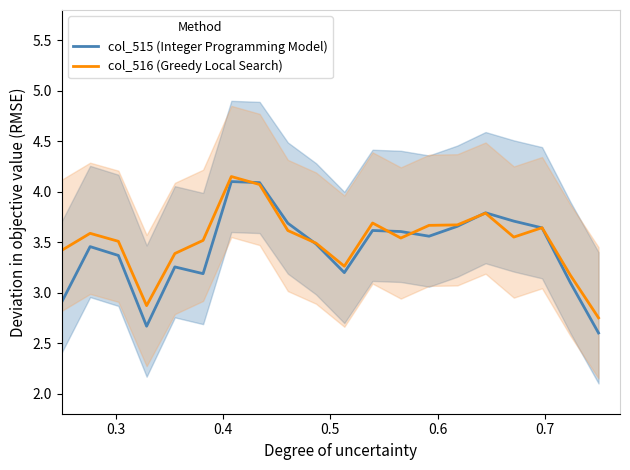

Rank the series by their average value, from lowest to highest.

col_515 (Integer Programming Model), col_516 (Greedy Local Search)